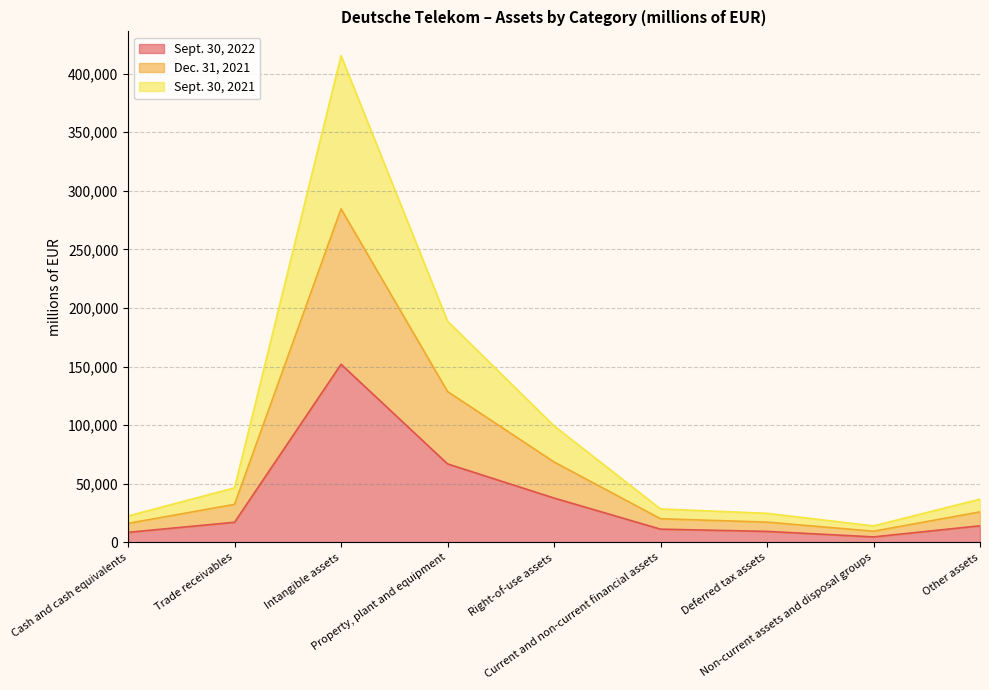

The Sept. 30, 2021 series shows 9697 at Deferred tax assets. True or false?

False